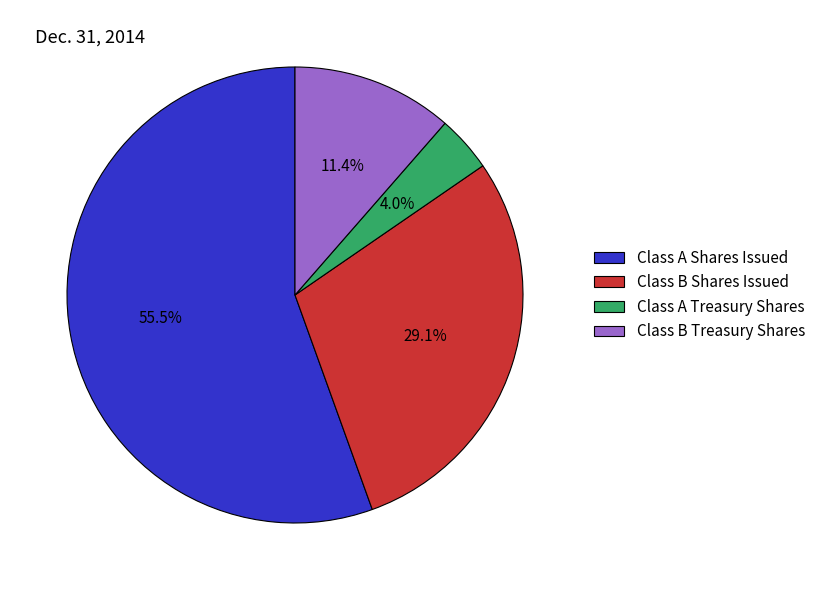

Is Class A Shares Issued the majority of the pie?

Yes